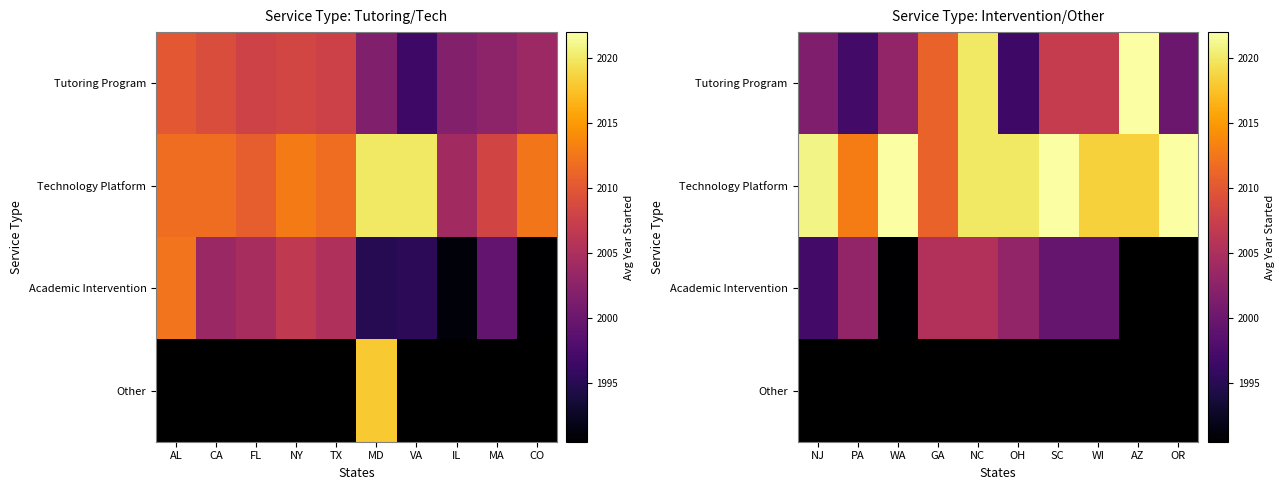

Is it true that Technology Platform equals 2011.0 at GA?

True